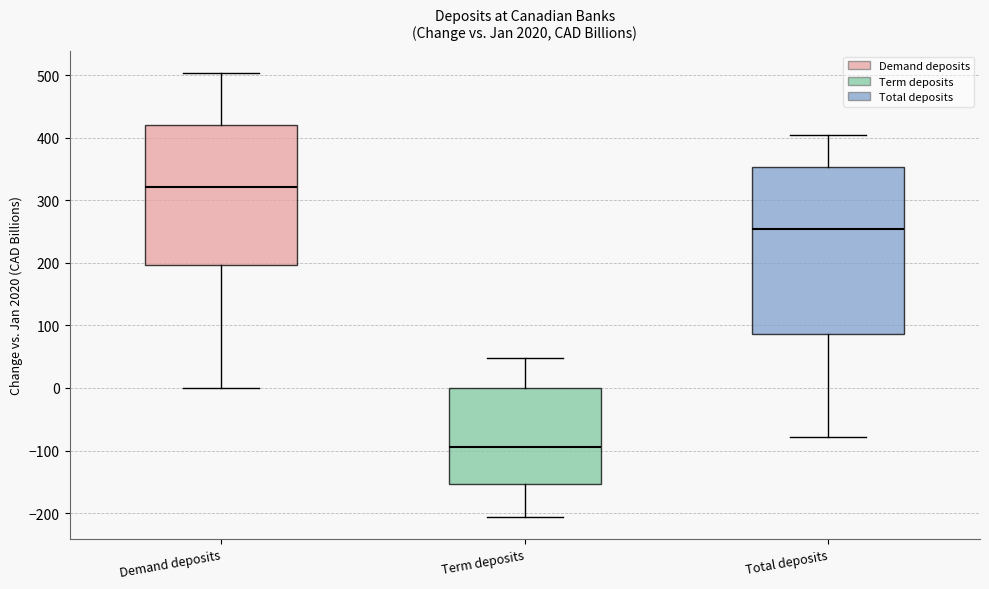

Which box is the tallest, from its lower edge to its upper edge?

Total deposits